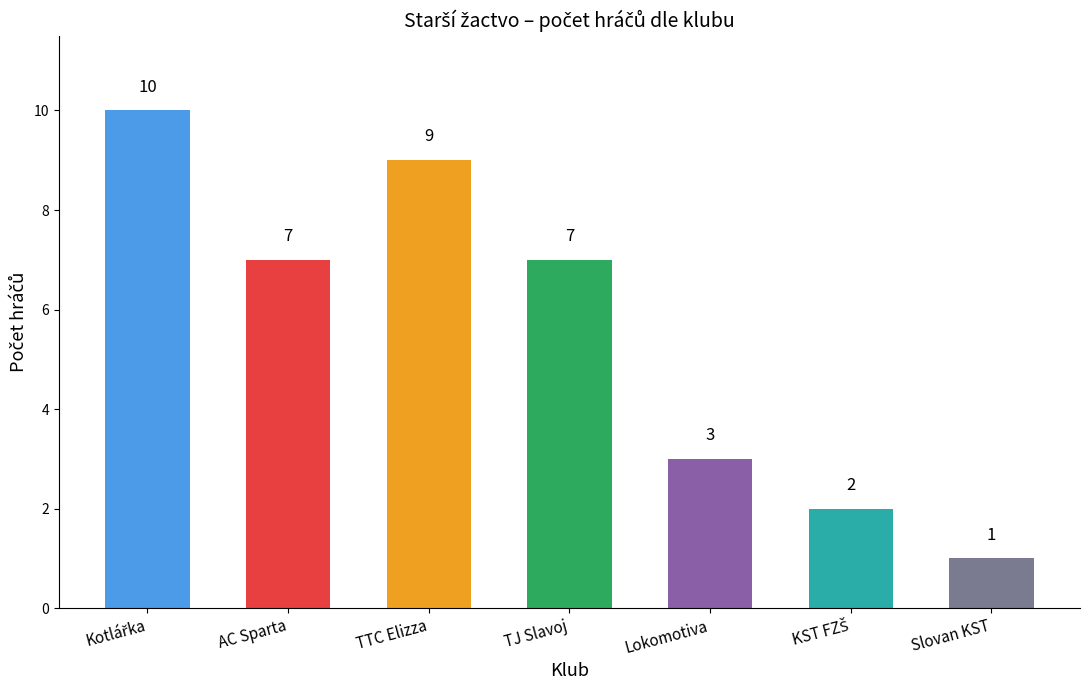

What is the minimum value shown in the chart?

1